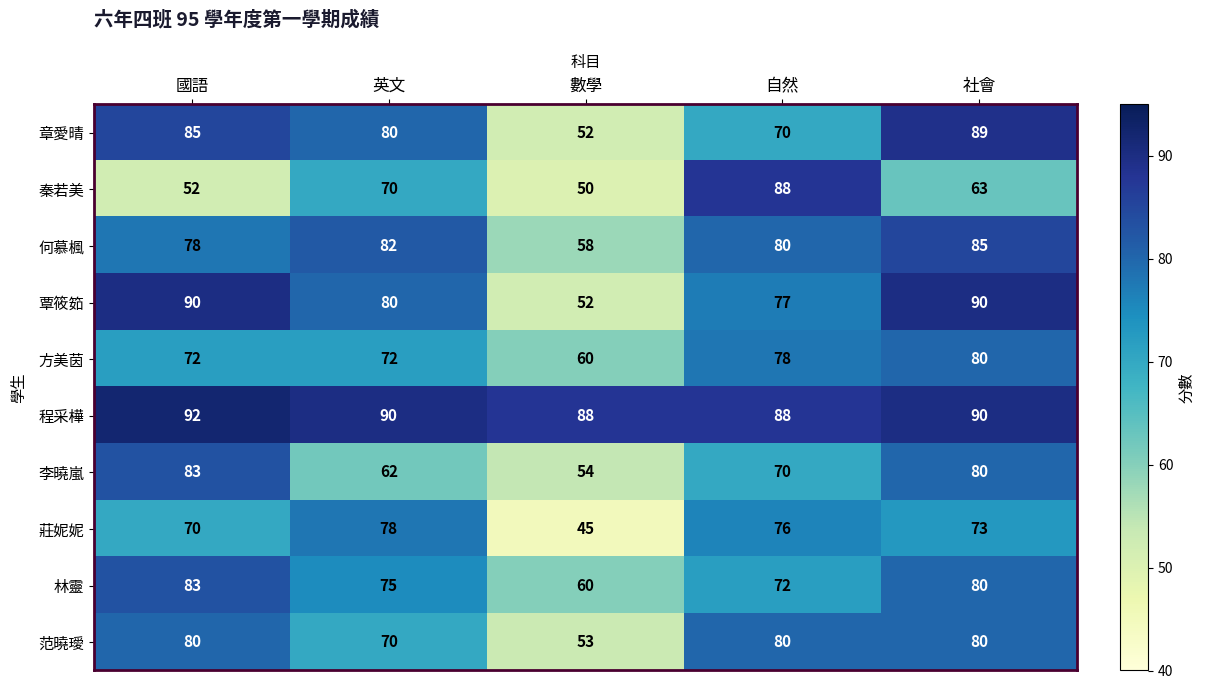

What is the sum of the 方美茵 values at 數學 and 英文?

132